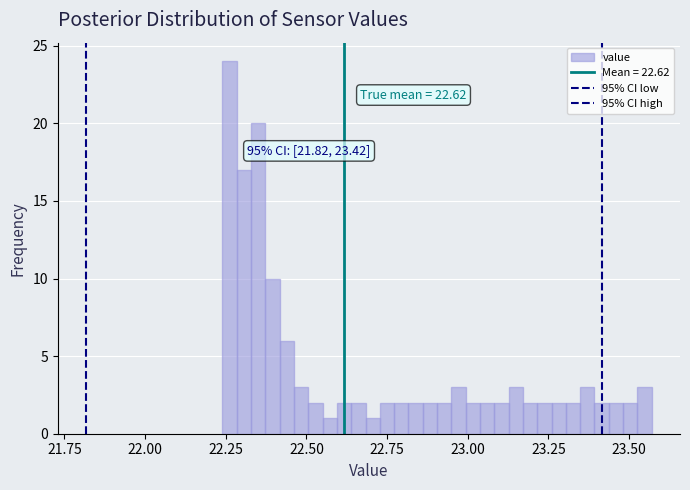

Read against the x-axis, roughly where is the centre of the tallest bar?

22.25